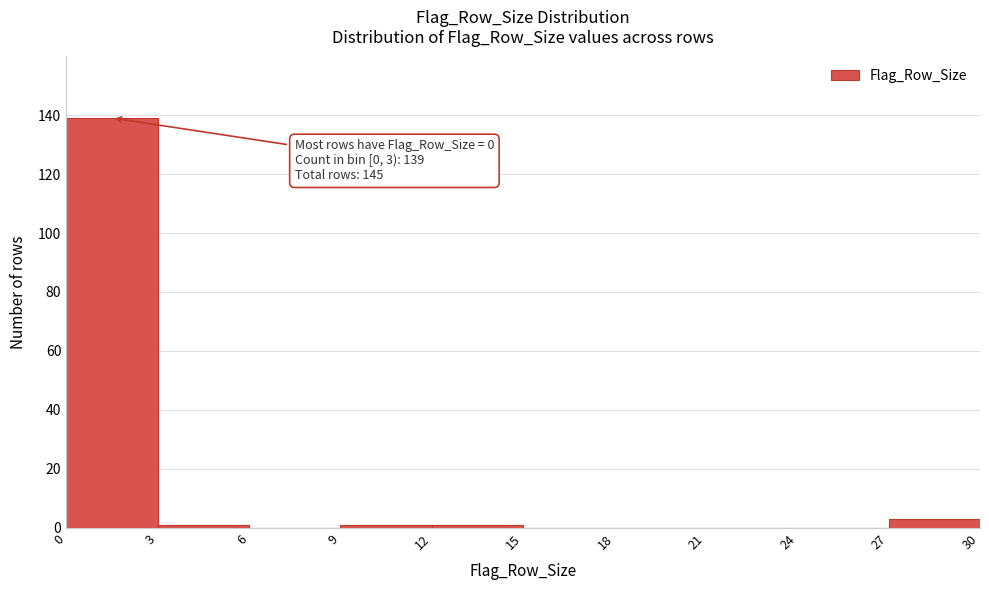

Over which range of the x-axis is the bar tallest?

0 to 3